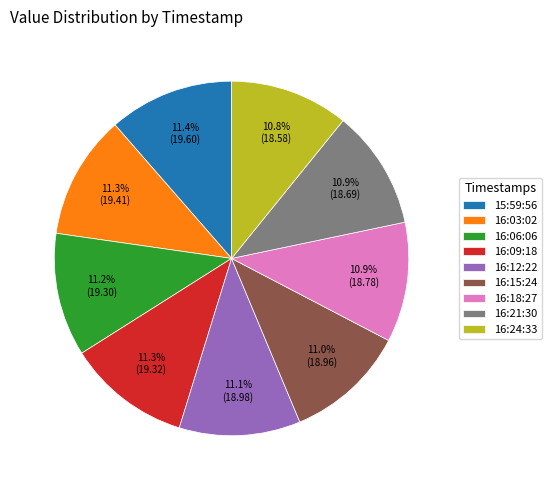

Count the number of slices in the pie.

9